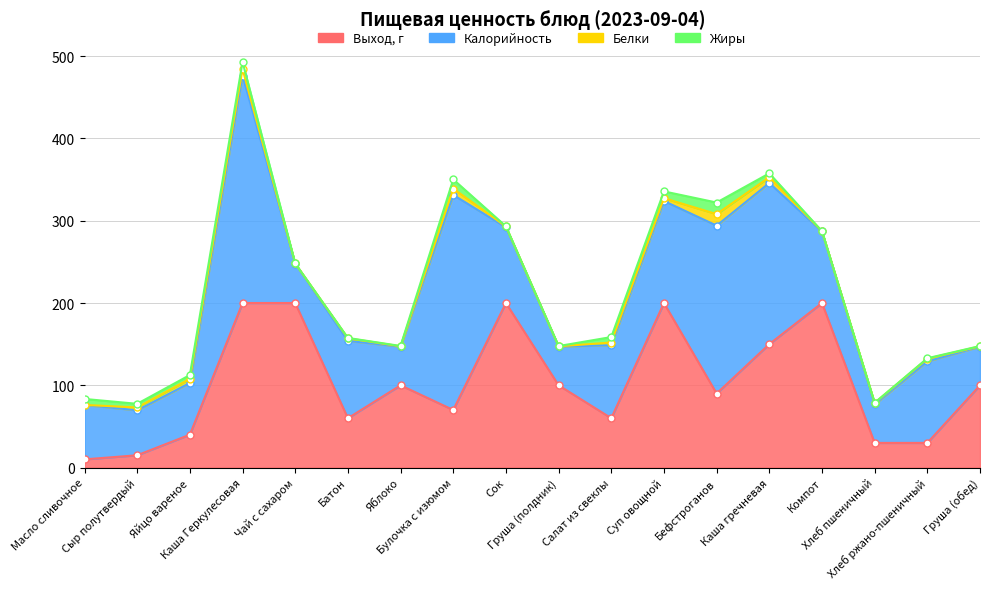

True or false: Белки has a value of 7.7 at Булочка с изюмом.

True